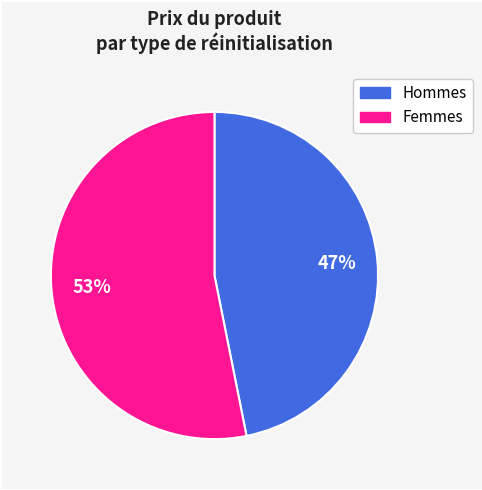

Is there a majority slice in this chart?

Yes